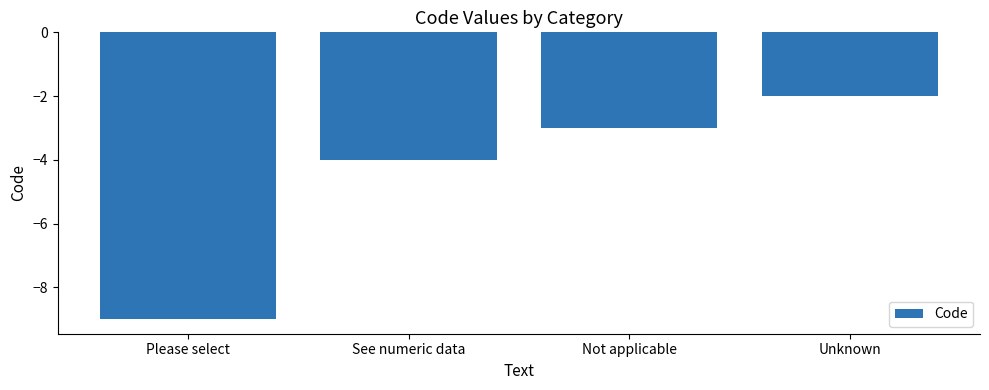

Reading left to right, transcribe all the data shown in this chart.

Please select=-9	See numeric data=-4	Not applicable=-3	Unknown=-2